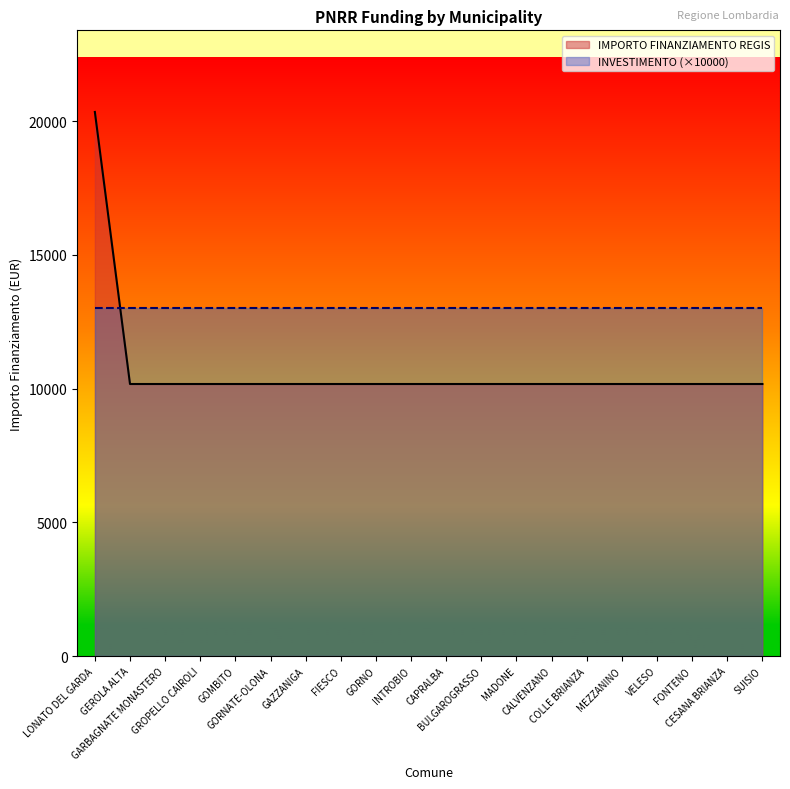

What is the label of the 19th point from the left?

CESANA BRIANZA